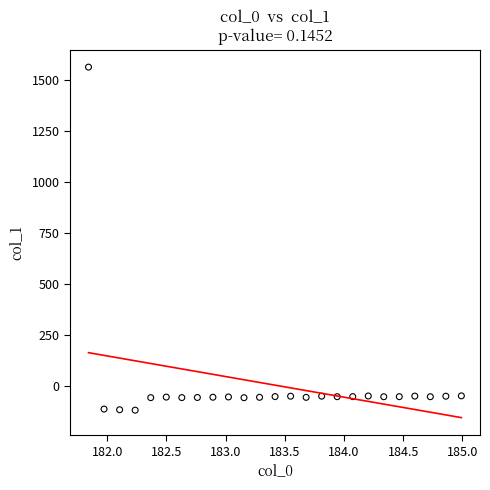

What is the range of X values (max minus min)?

3.1